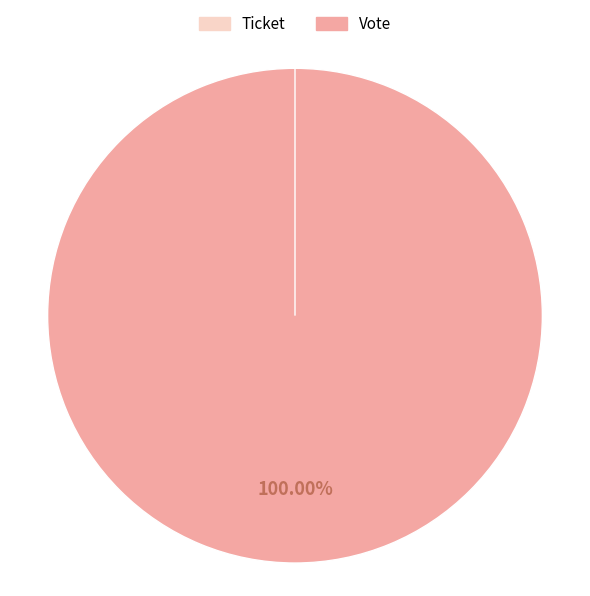

To the nearest percent, what is the difference between the largest and smallest slice percentages?

100%